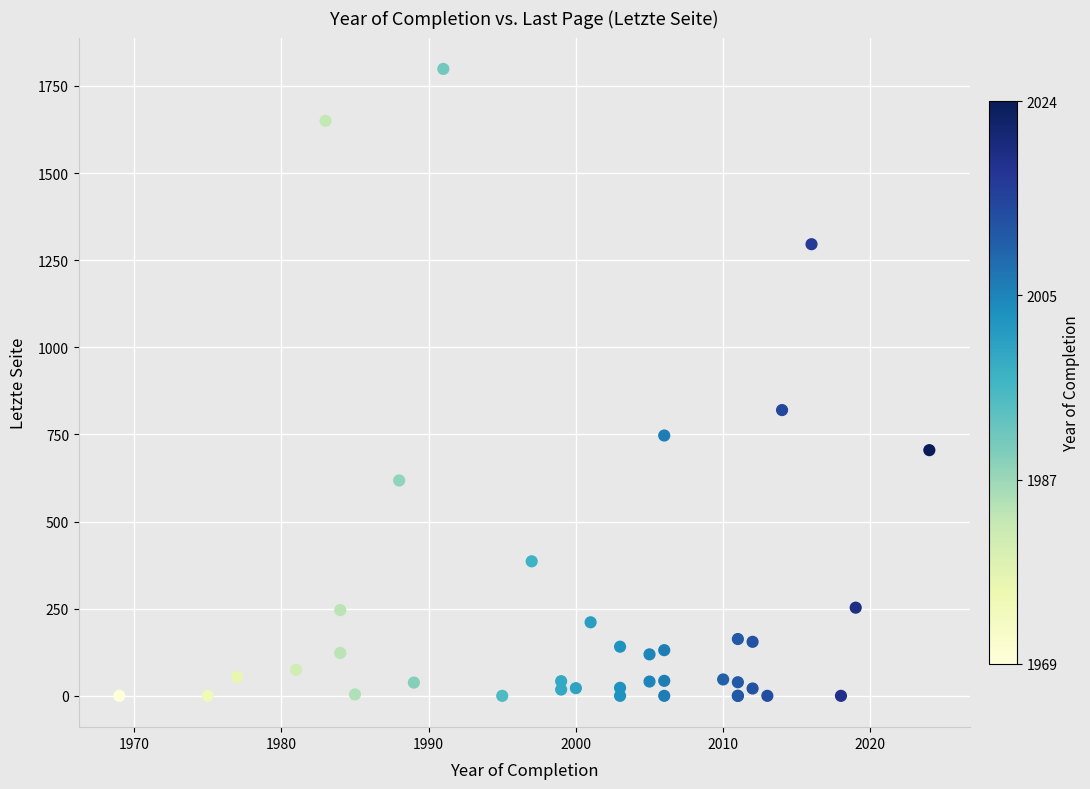

What Y value in the scatter plot is closest to 899?

820